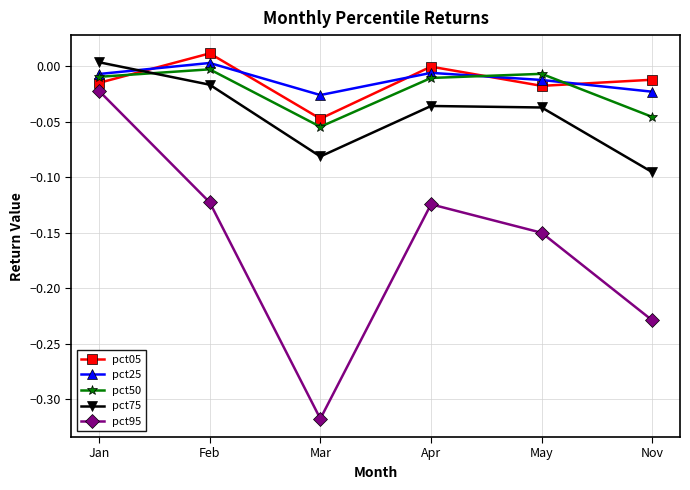

How many interior local peaks does the pct95 series have?

1